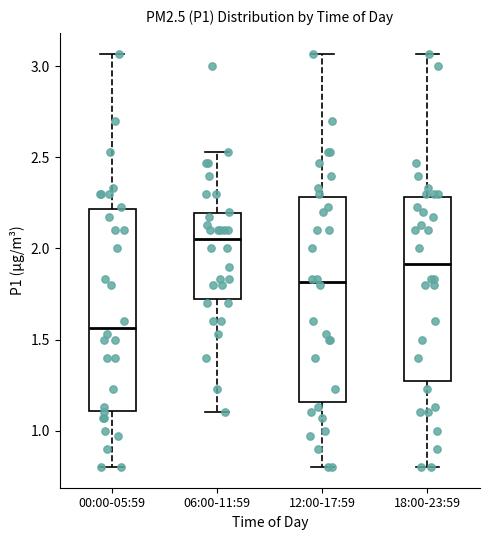

Reading left to right, transcribe this box plot: for each box, give where its median line is, the range the box spans, and where its two whiskers end, as read against the y-axis. The values are not printed on the chart, so give them approximately, as read against the axis.

00:00-05:59: median 1.55, box 1.10 to 2.20, whiskers 0.80 to 3.05
06:00-11:59: median 2.05, box 1.75 to 2.20, whiskers 1.10 to 2.55
12:00-17:59: median 1.80, box 1.15 to 2.30, whiskers 0.80 to 3.05
18:00-23:59: median 1.90, box 1.25 to 2.30, whiskers 0.80 to 3.05